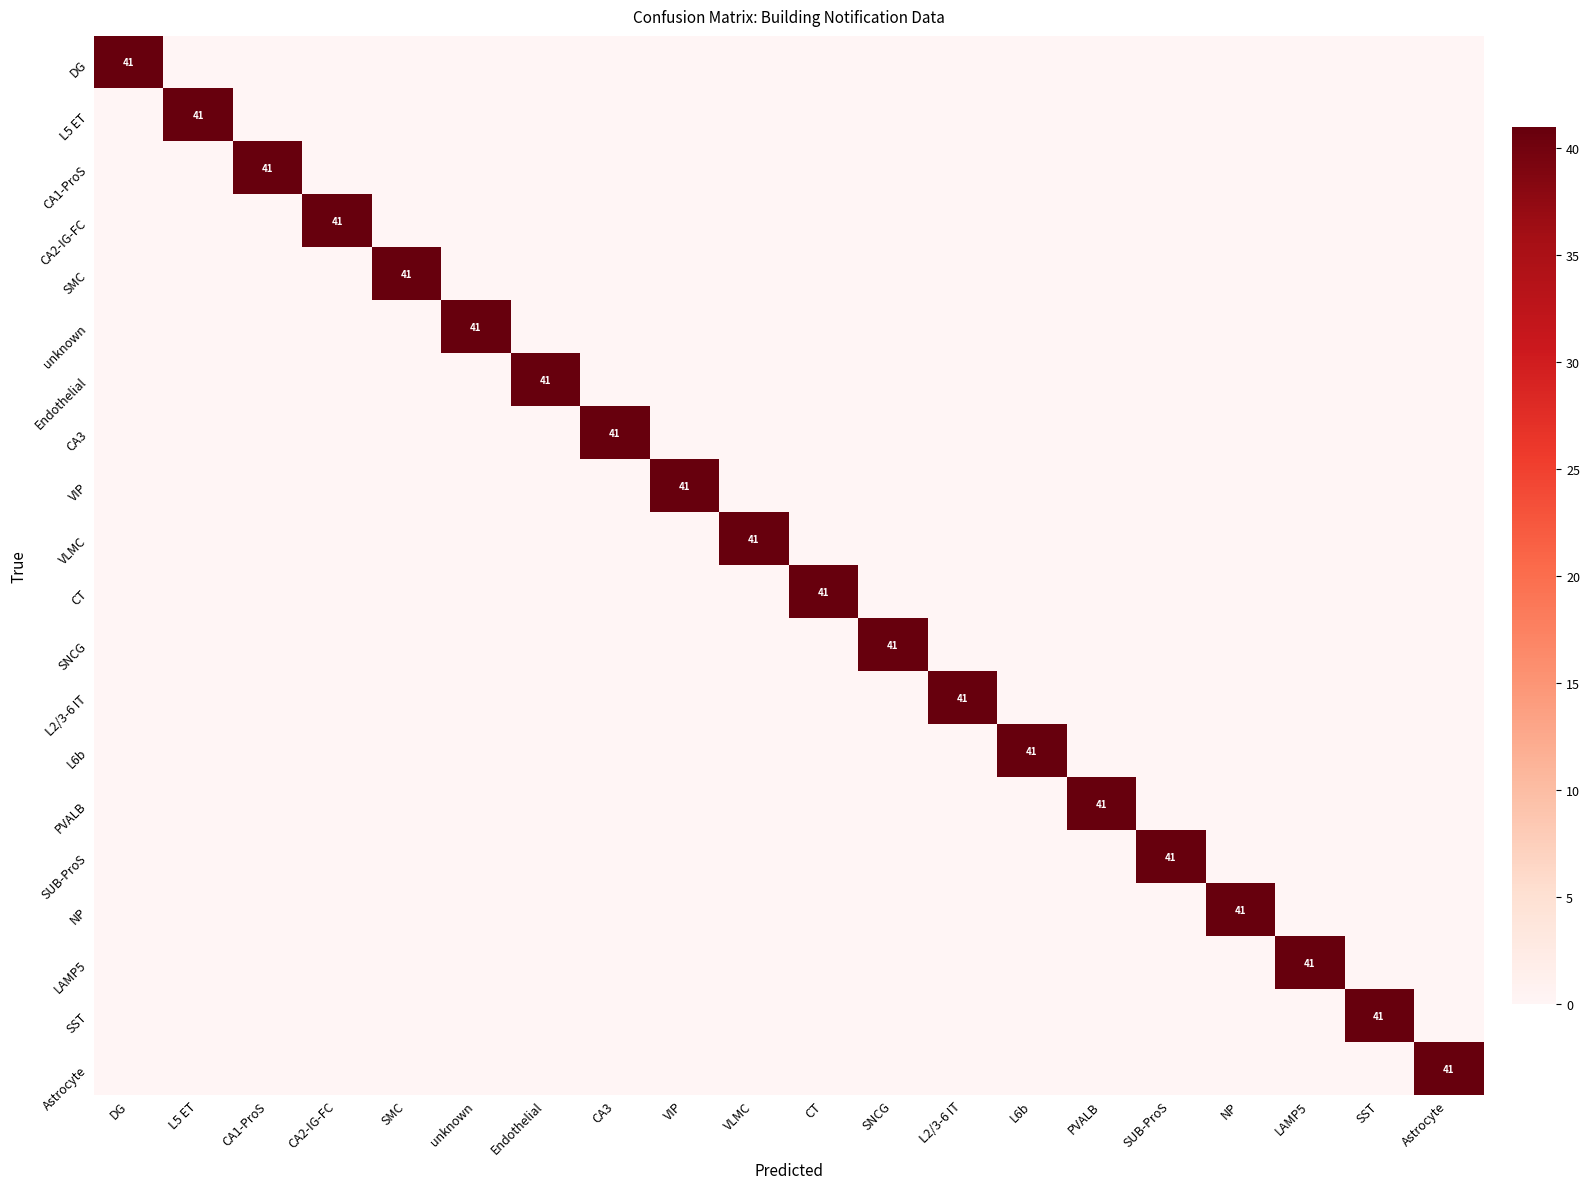

Which label corresponds to the largest value in the chart?

DG